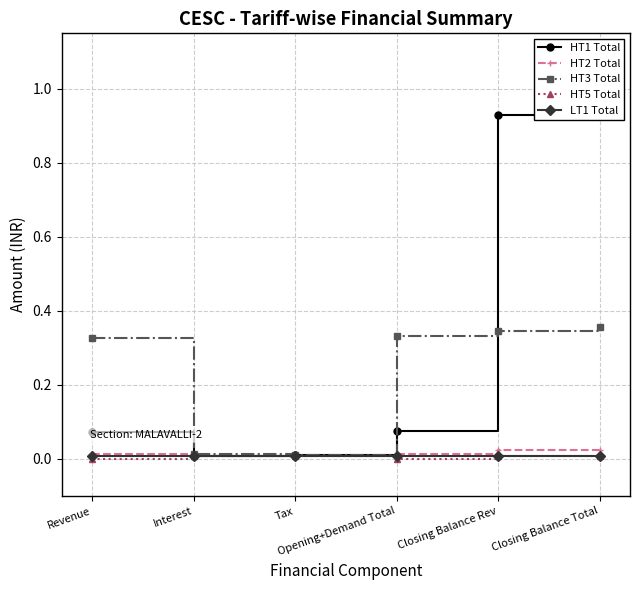

Is it true that HT3 Total equals 0.3 at Closing Balance Rev?

True